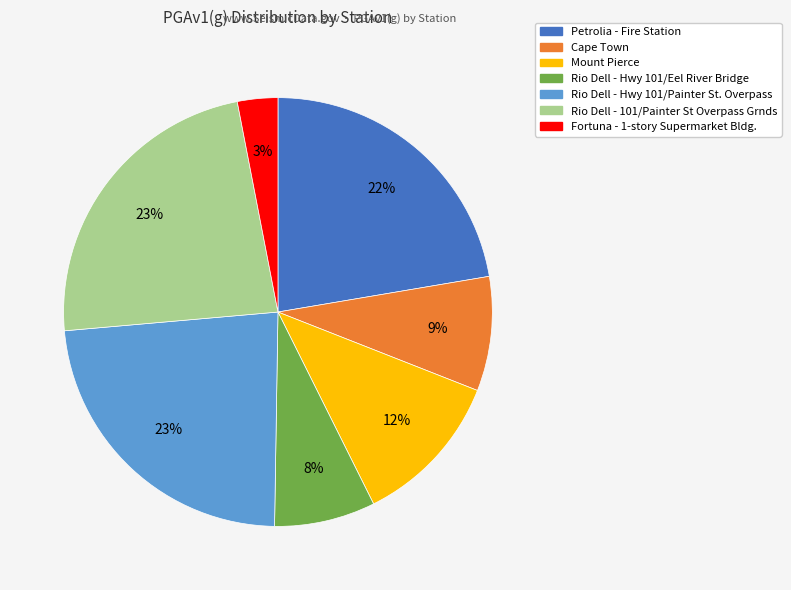

Combined, do Petrolia - Fire Station and Rio Dell - Hwy 101/Eel River Bridge account for over 50%?

No